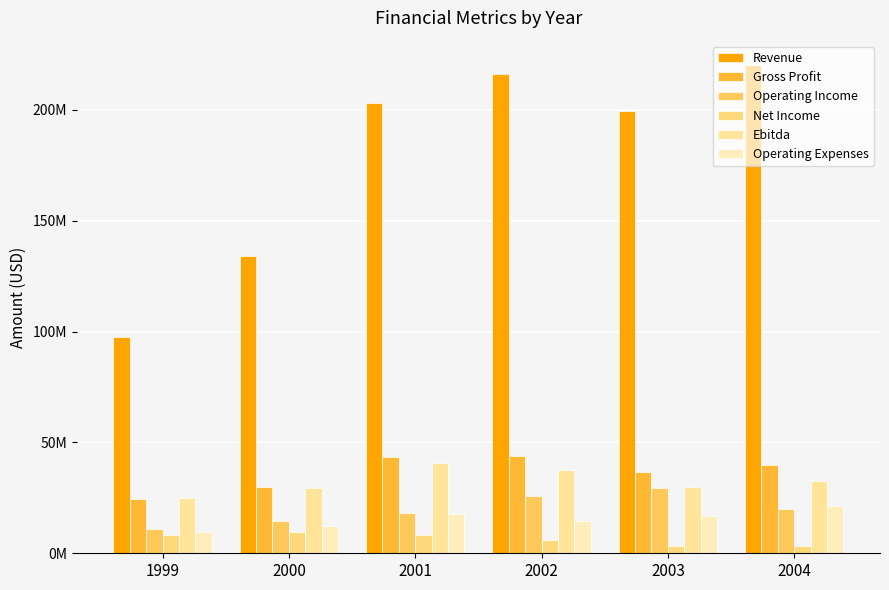

Which series has the largest total across all categories?

Revenue